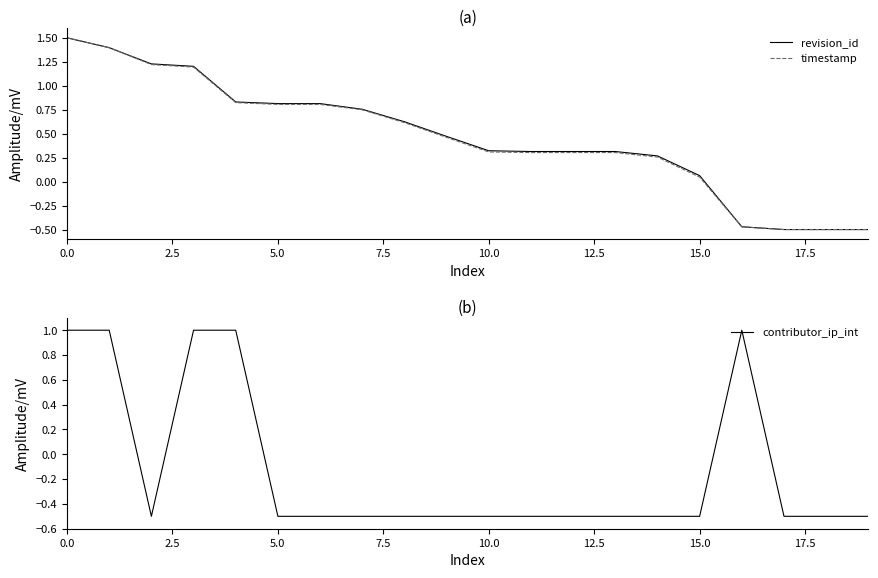

What is the difference between the maximum and minimum values in the revision_id series?

2.0